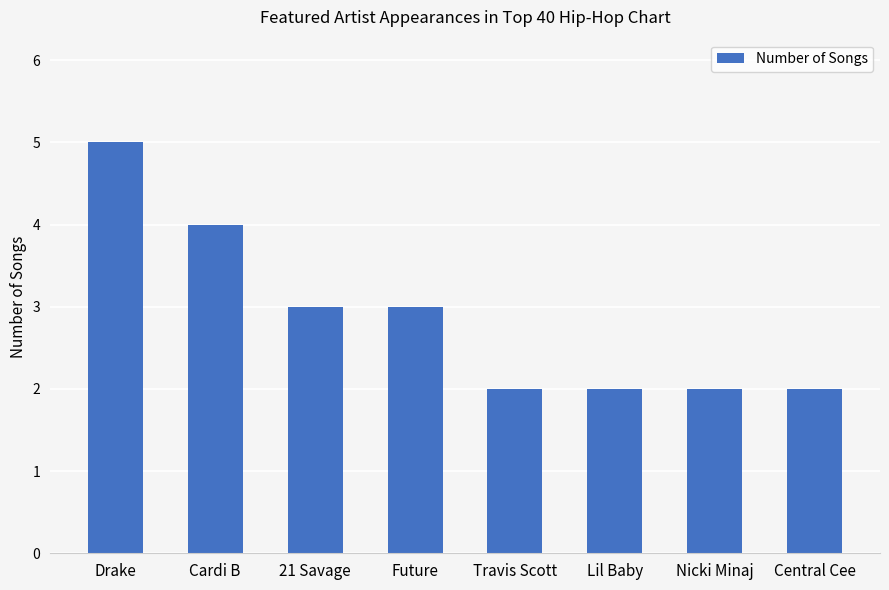

How many data points are less than 3?

4